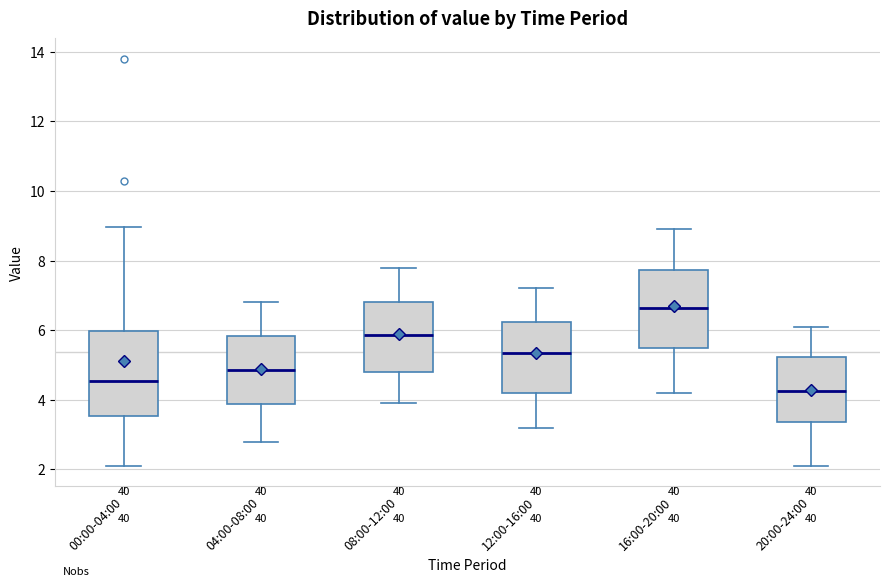

Reading left to right, read every box against the y-axis: the position of its median line, the range the box covers, and the ends of its whiskers. The values are not printed on the chart, so give them approximately, as read against the axis.

00:00-04:00: median 4.6, box 3.6 to 6.0, whiskers 2.2 to 9.0
04:00-08:00: median 4.8, box 3.8 to 5.8, whiskers 2.8 to 6.8
08:00-12:00: median 5.8, box 4.8 to 6.8, whiskers 4.0 to 7.8
12:00-16:00: median 5.4, box 4.2 to 6.2, whiskers 3.2 to 7.2
16:00-20:00: median 6.6, box 5.6 to 7.8, whiskers 4.2 to 9.0
20:00-24:00: median 4.2, box 3.4 to 5.2, whiskers 2.2 to 6.2